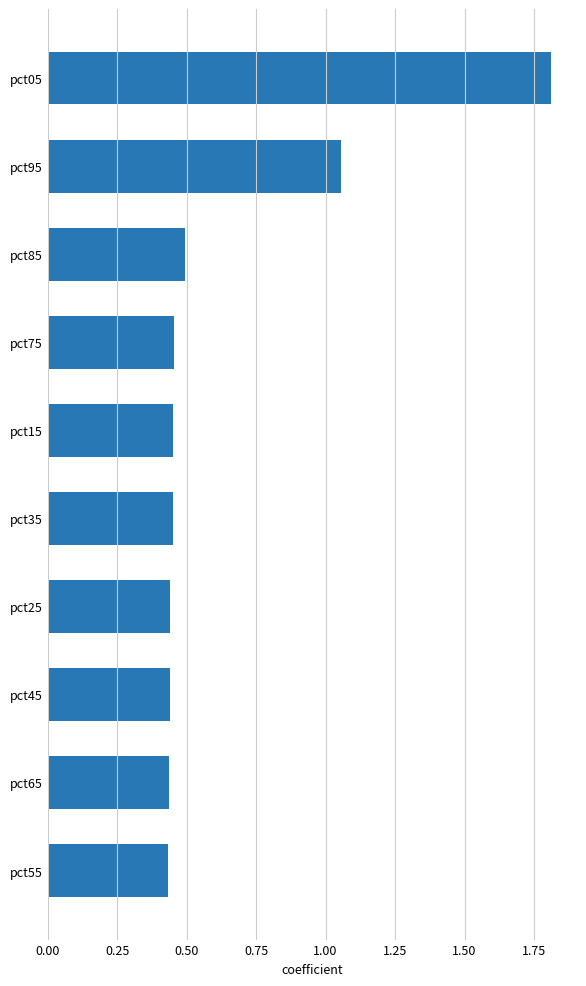

What is the sum of all values?

6.5